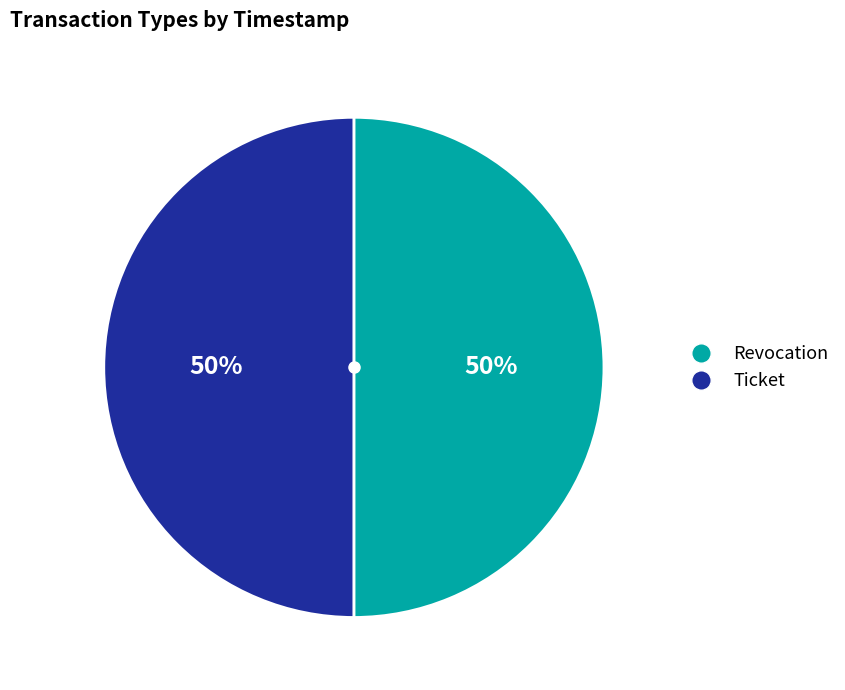

To the nearest percent, what percentage of the pie is Ticket?

50%